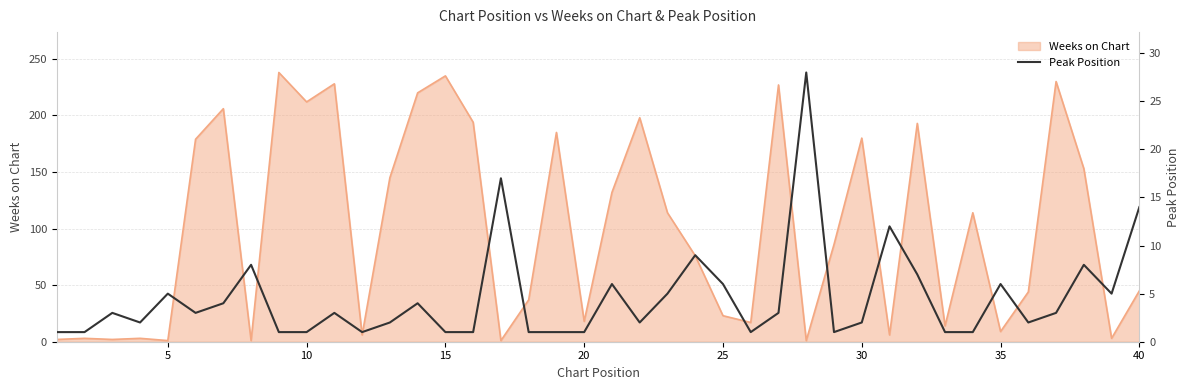

How many lines are shown in the chart?

1